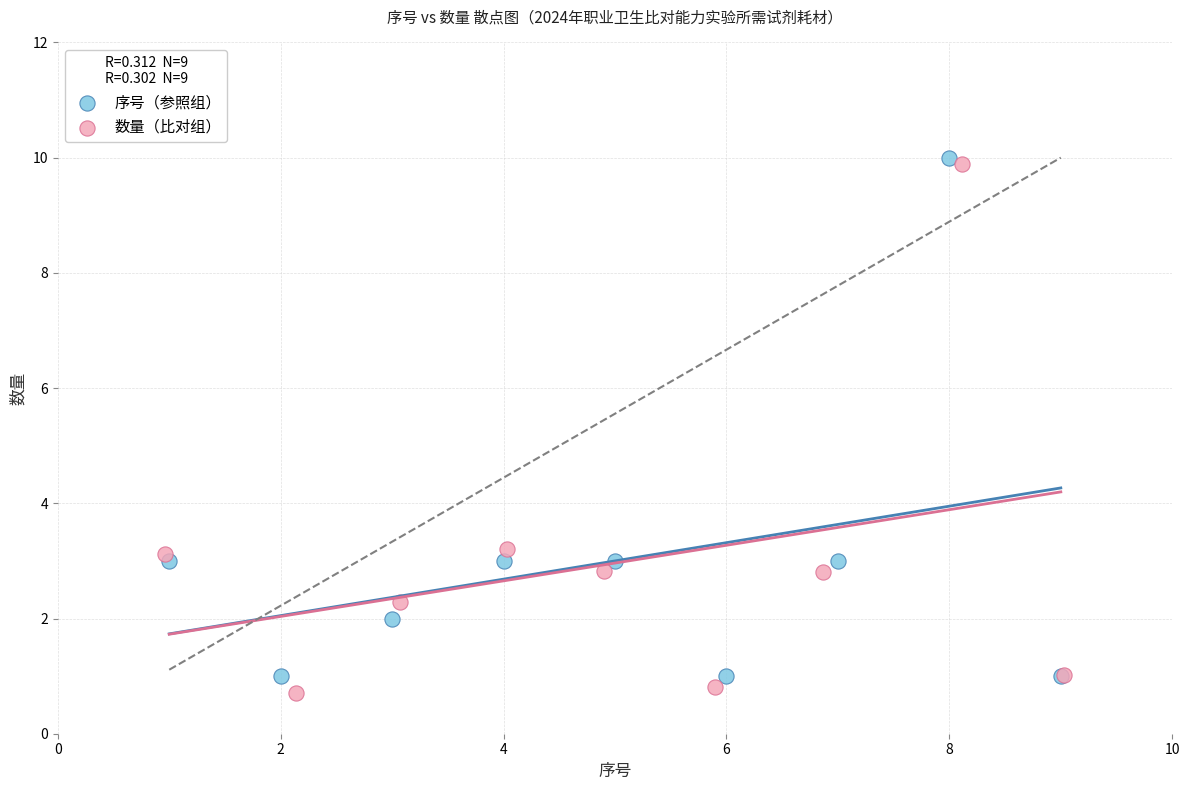

Which series reaches the maximum Y coordinate?

序号（参照组）